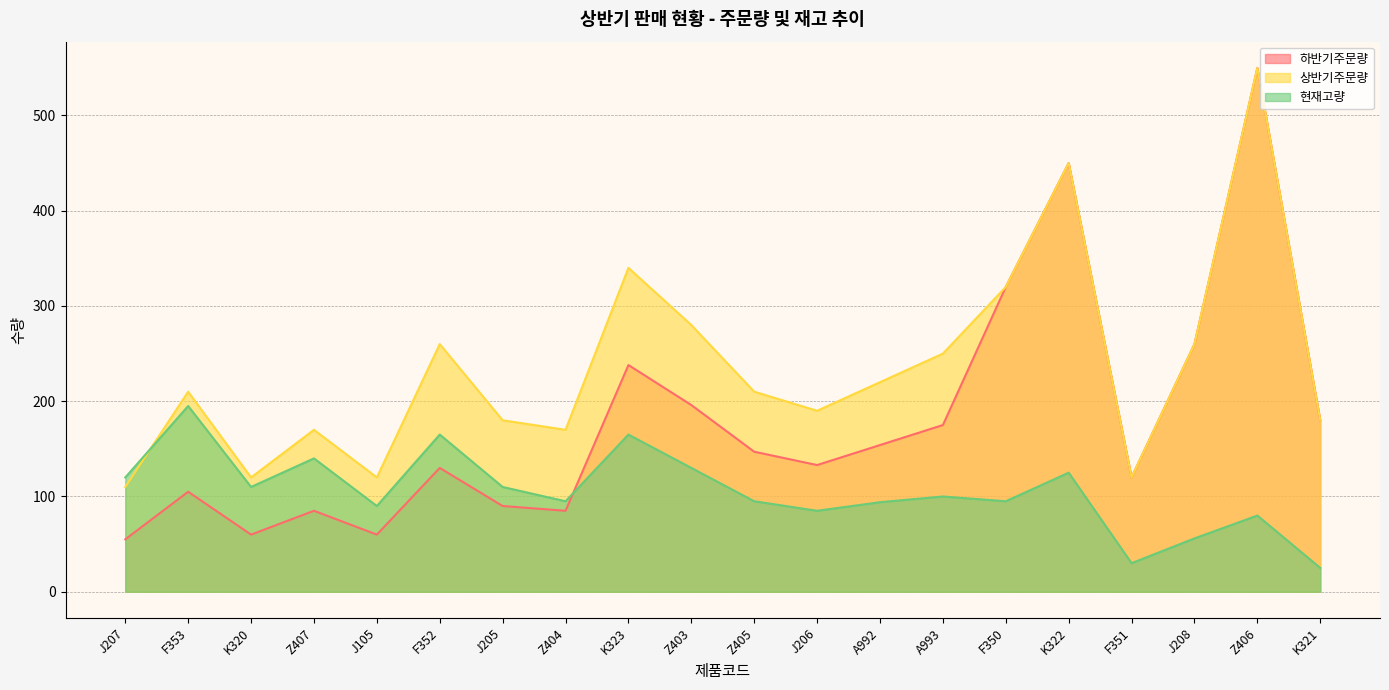

Where does the 현재고량 series first go above 100?

J207